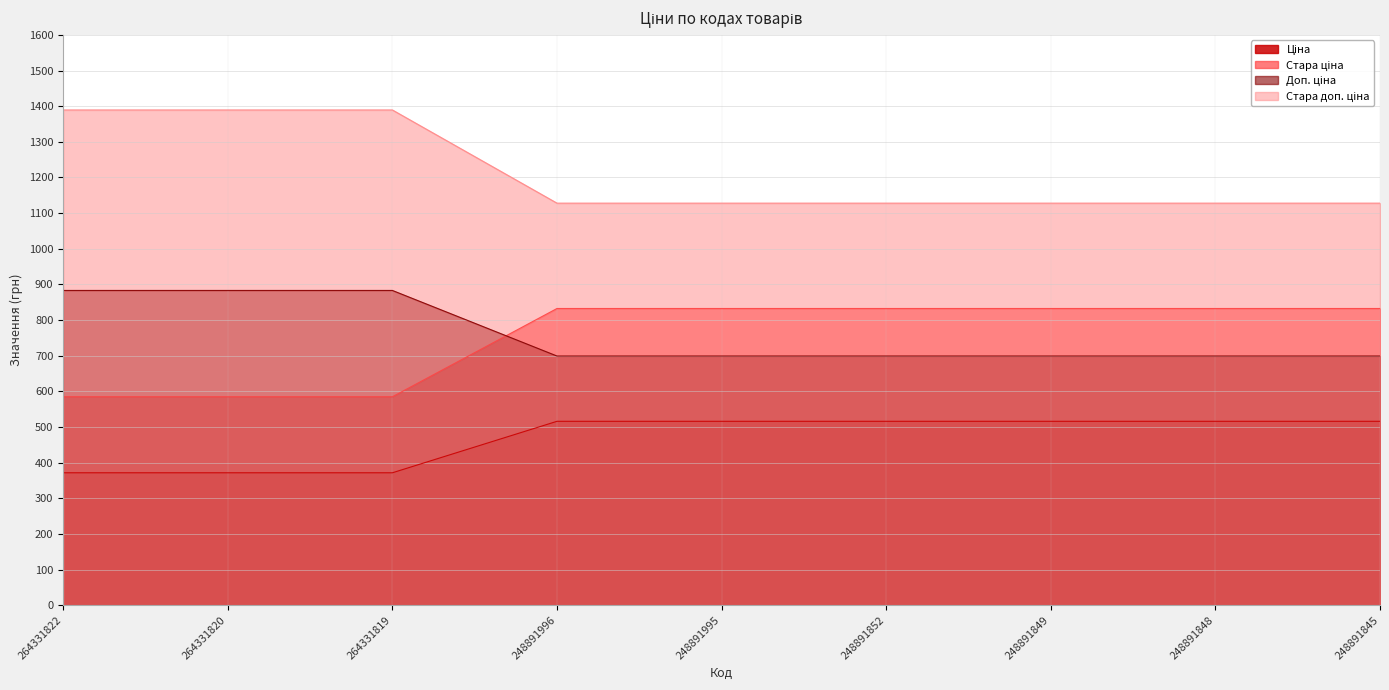

Reading left to right, extract all data points from this chart.

Ціна: 371.4	371.4	371.4	515.8	515.8	515.8	515.8	515.8	515.8
Стара ціна: 584.7	584.7	584.7	832.4	832.4	832.4	832.4	832.4	832.4
Доп. ціна: 883.0	883.0	883.0	699.0	699.0	699.0	699.0	699.0	699.0
Стара доп. ціна: 1389.5	1389.5	1389.5	1128.0	1128.0	1128.0	1128.0	1128.0	1128.0